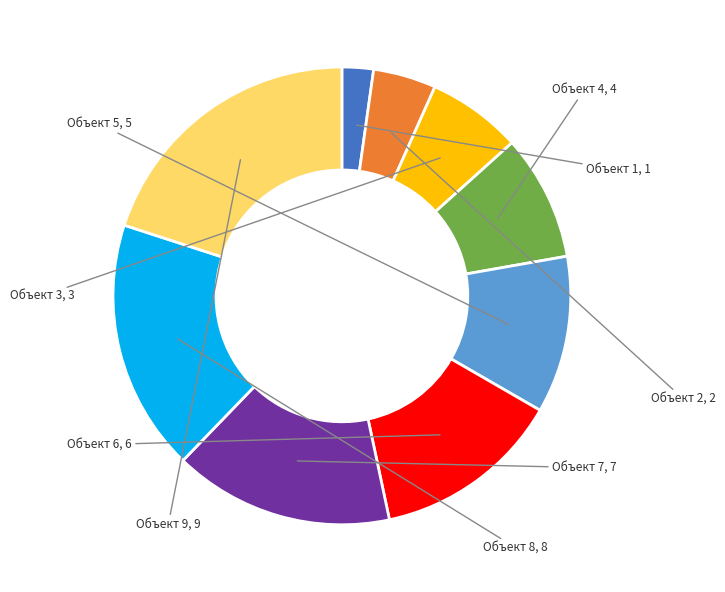

Does any single category account for the majority?

No